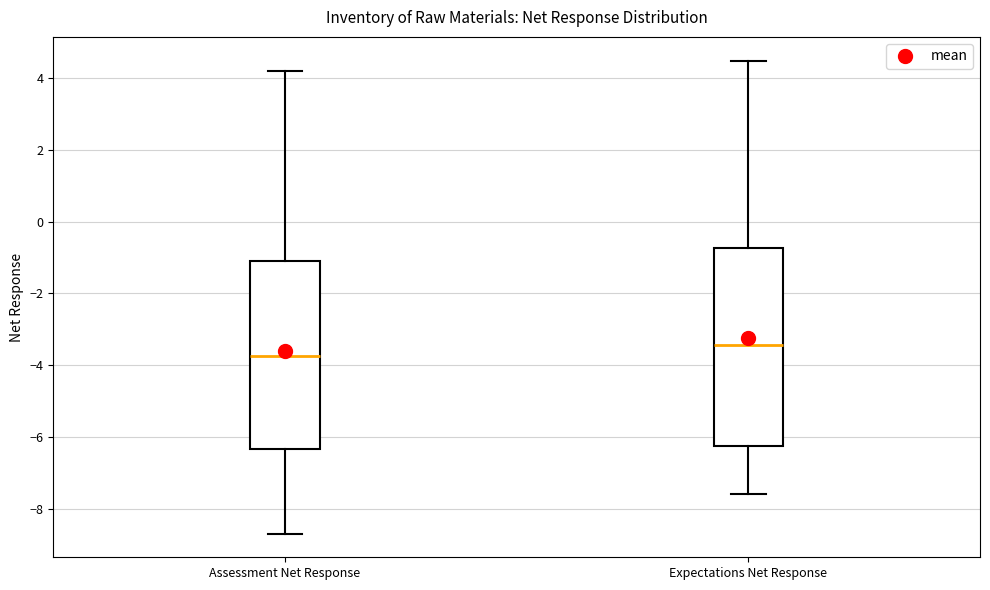

Which box's median line is the lowest?

Assessment Net Response